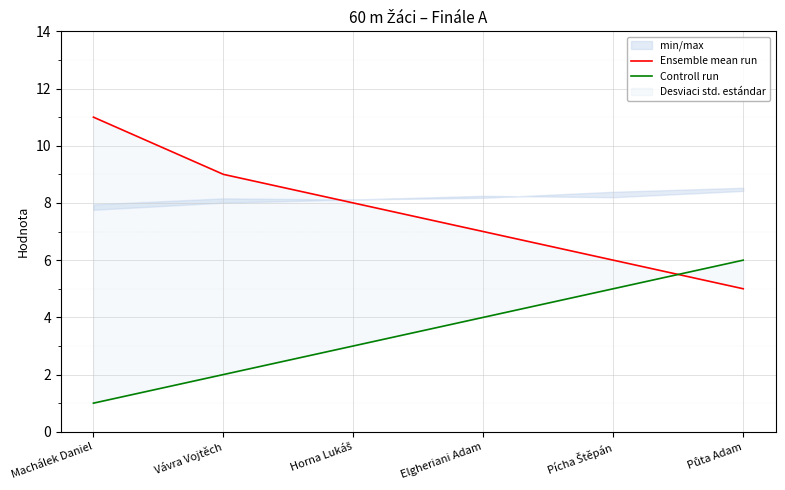

Where does the Ensemble mean run series first go above 8?

Machálek Daniel